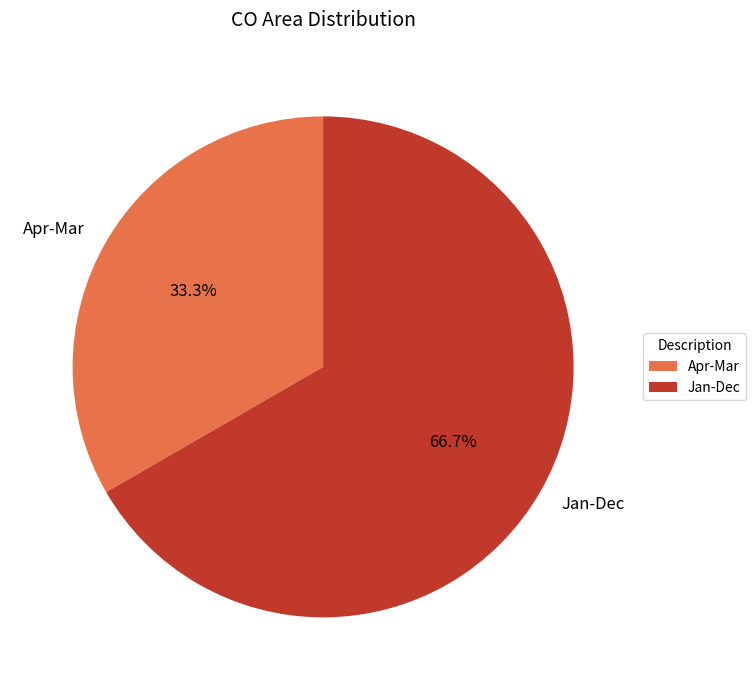

To the nearest percent, what is the difference between the largest and smallest slice percentages?

33%